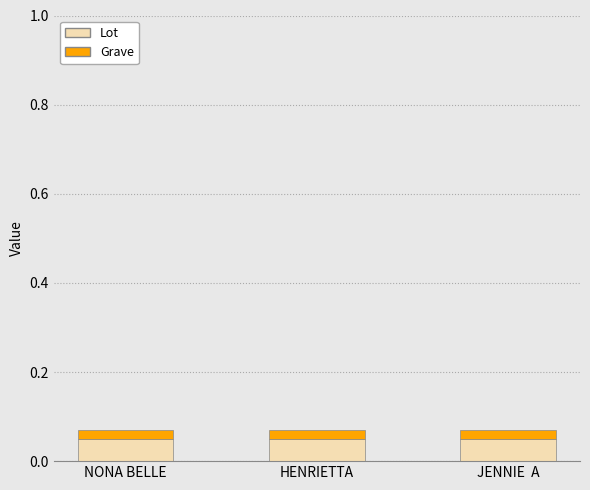

Is it true that Lot equals 0.0 at JENNIE  A?

False